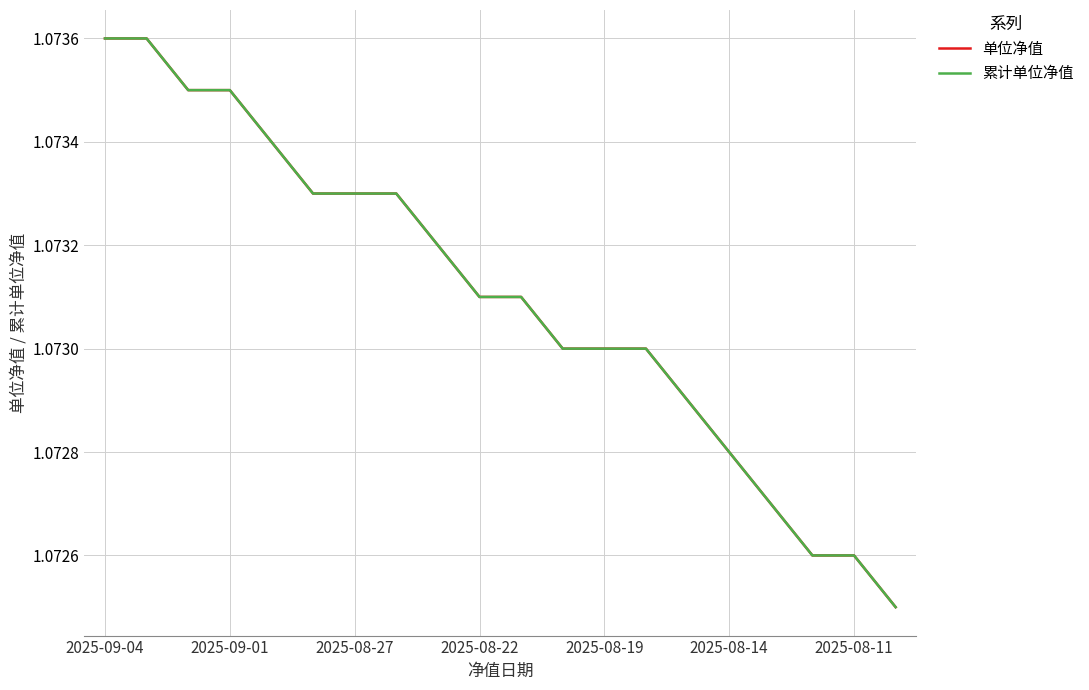

At which category does the chart reach its minimum across all series?

19